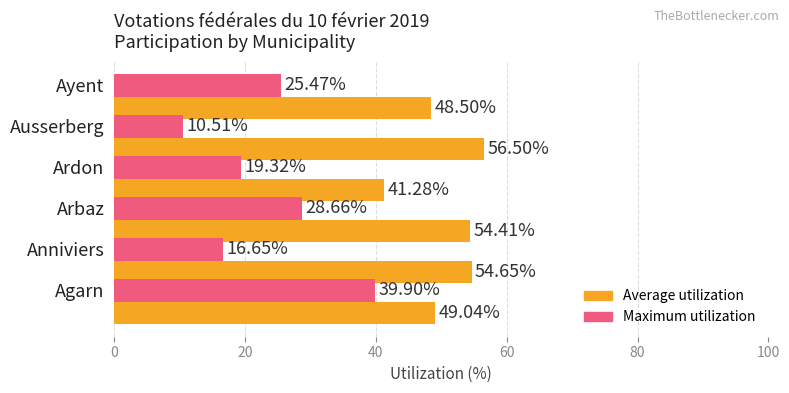

What is the sum of the Average utilization values at Agarn and Ayent?

97.5